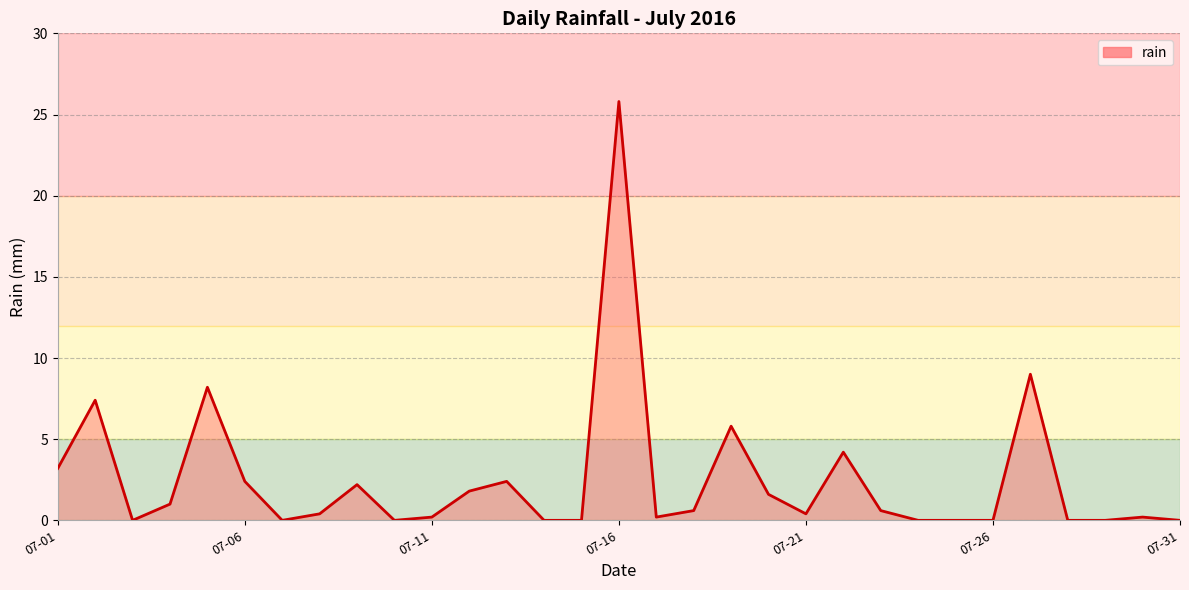

Reading left to right, extract all data points from this chart.

3.2	7.4	0.0	1.0	8.2	2.4	0.0	0.4	2.2	0.0	0.2	1.8	2.4	0.0	0.0	25.8	0.2	0.6	5.8	1.6	0.4	4.2	0.6	0.0	0.0	0.0	9.0	0.0	0.0	0.2	0.0